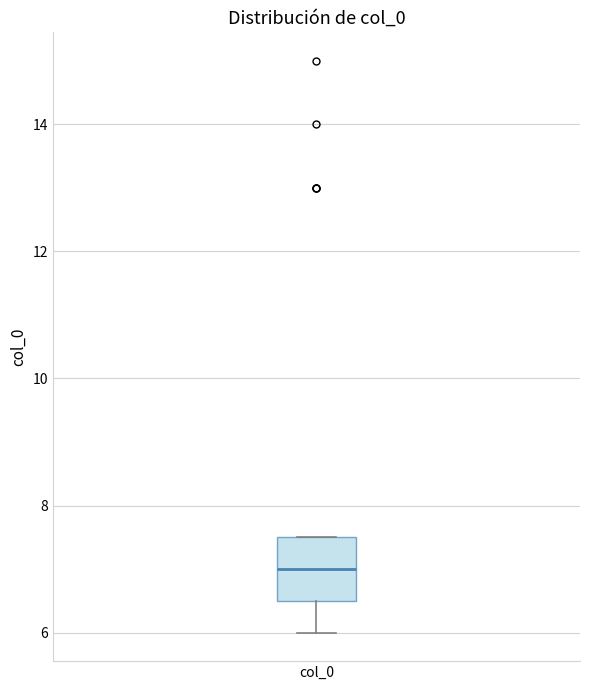

Read this box plot against the y-axis: the position of the median line, the range covered by the box, and the ends of both whiskers. The values are not printed on the chart, so give them approximately, as read against the axis.

median 7.0, box 6.6 to 7.6, whiskers 6.0 to 7.6